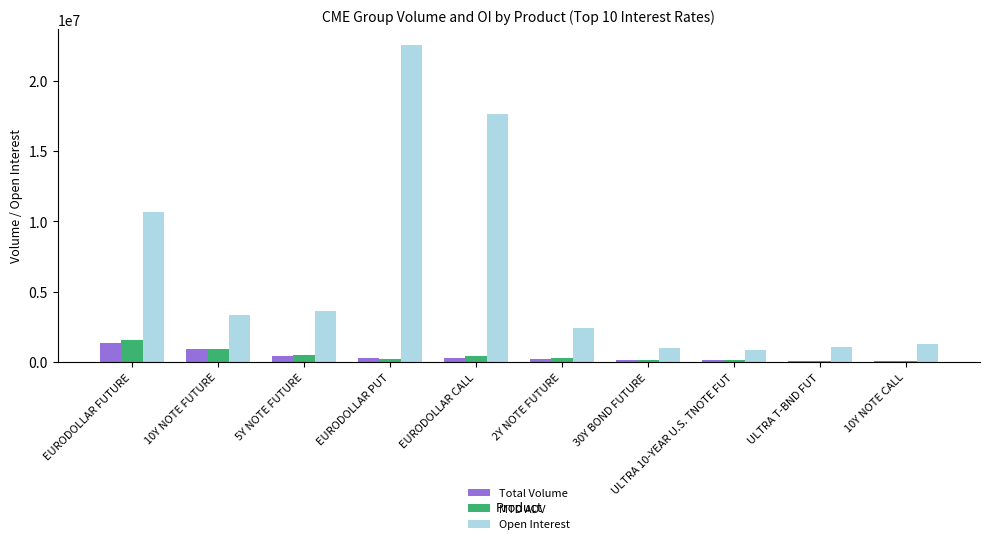

What is the value of the Total Volume bar at the 9th from the left?

105475.0